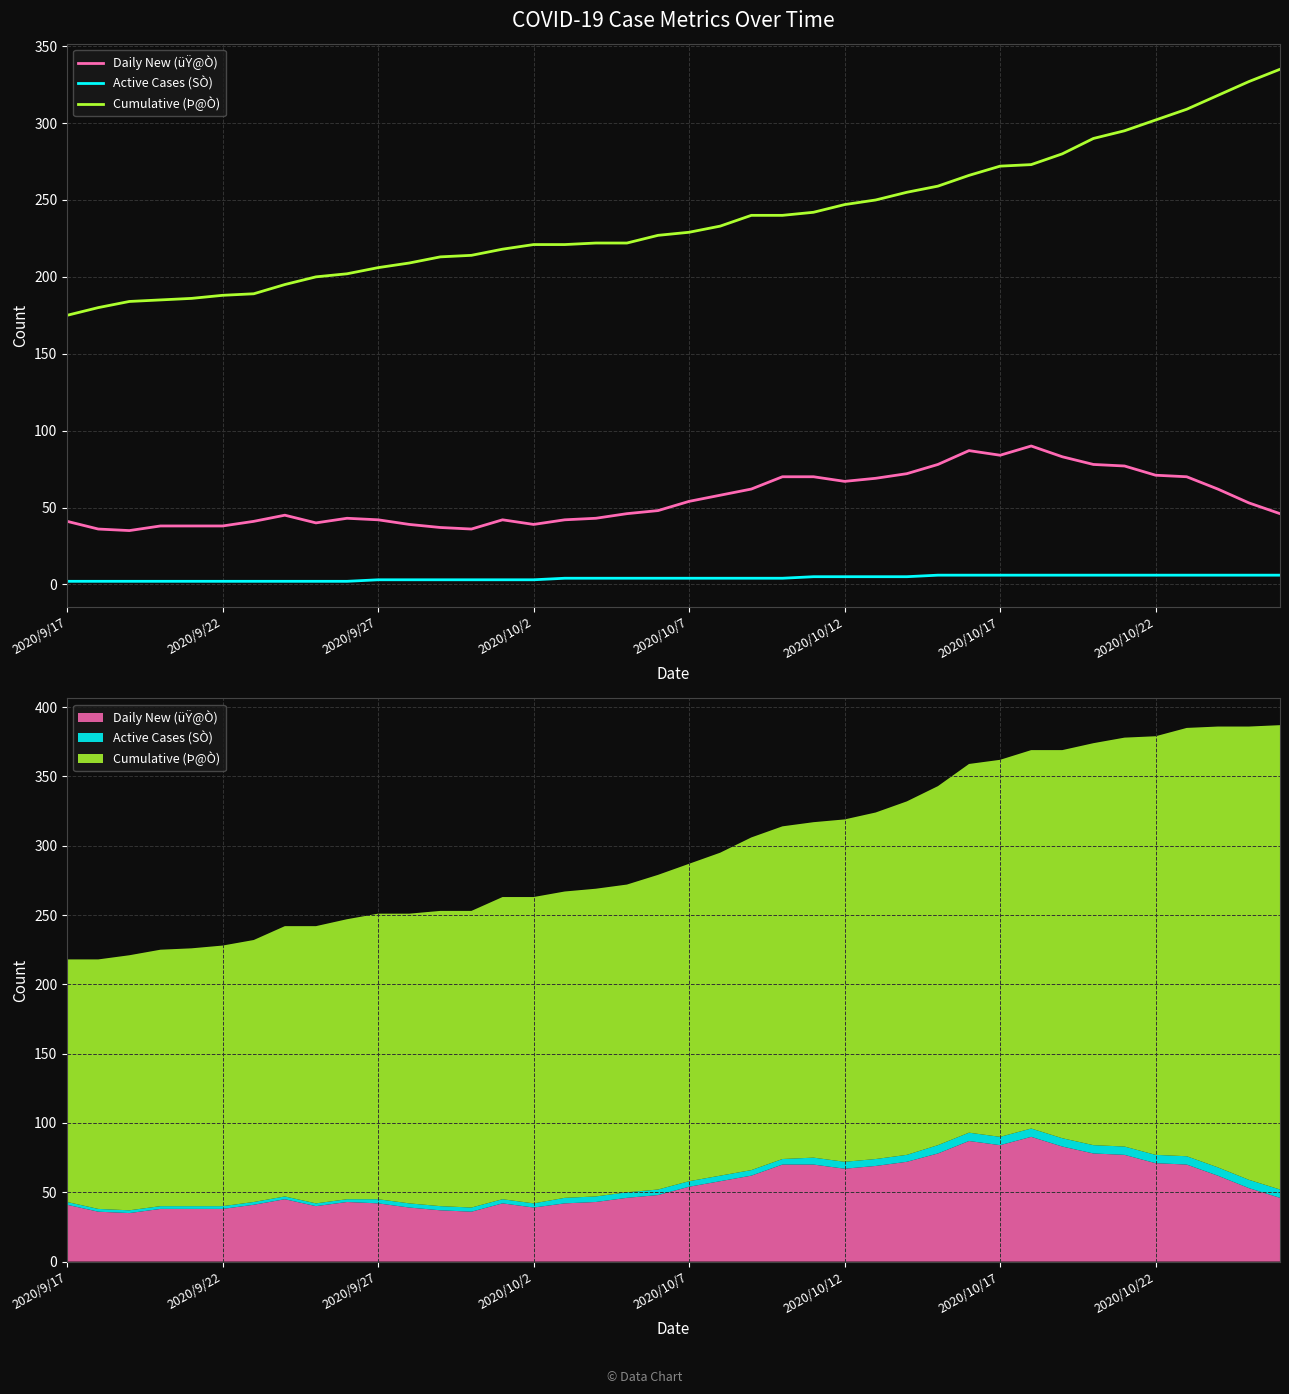

Rank the series by their average value, from lowest to highest.

Active Cases (SÒ), Daily New (üŸ@Ò), Cumulative (Þ@Ò)